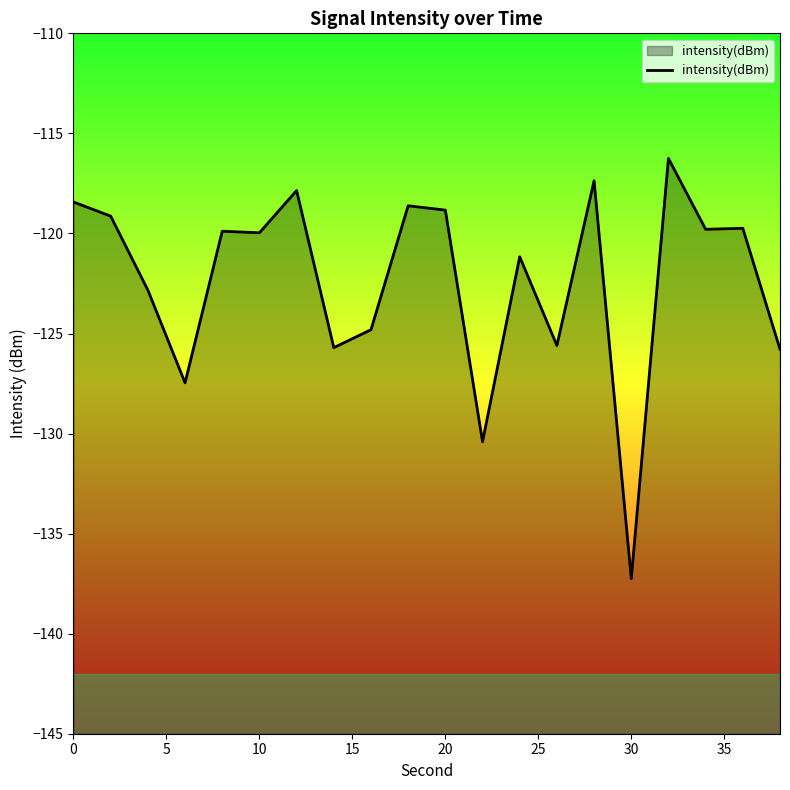

What is the minimum value shown in the chart?

-137.2